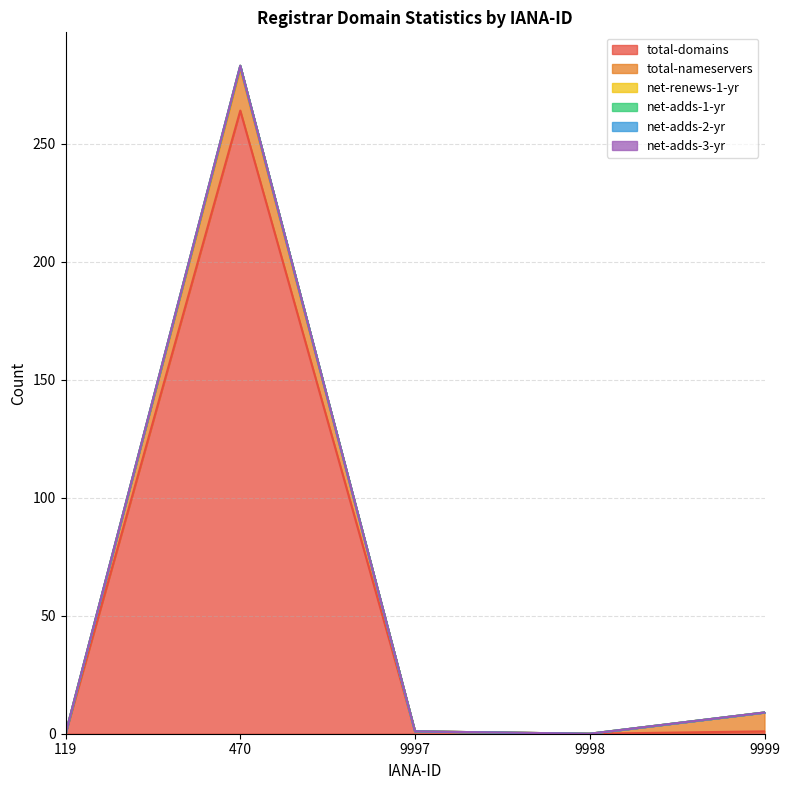

How many distinct data groups are displayed?

6